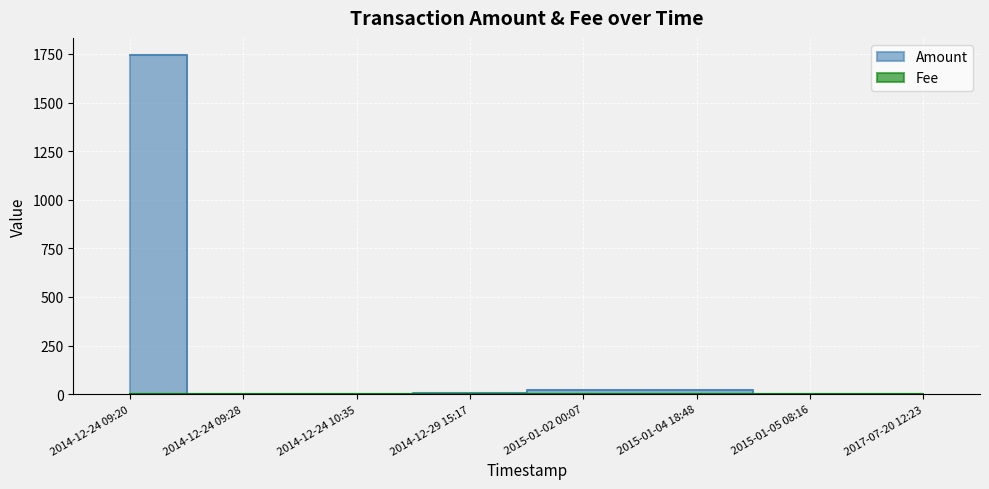

What is the label of the 8th point from the right?

2014-12-24 09:20